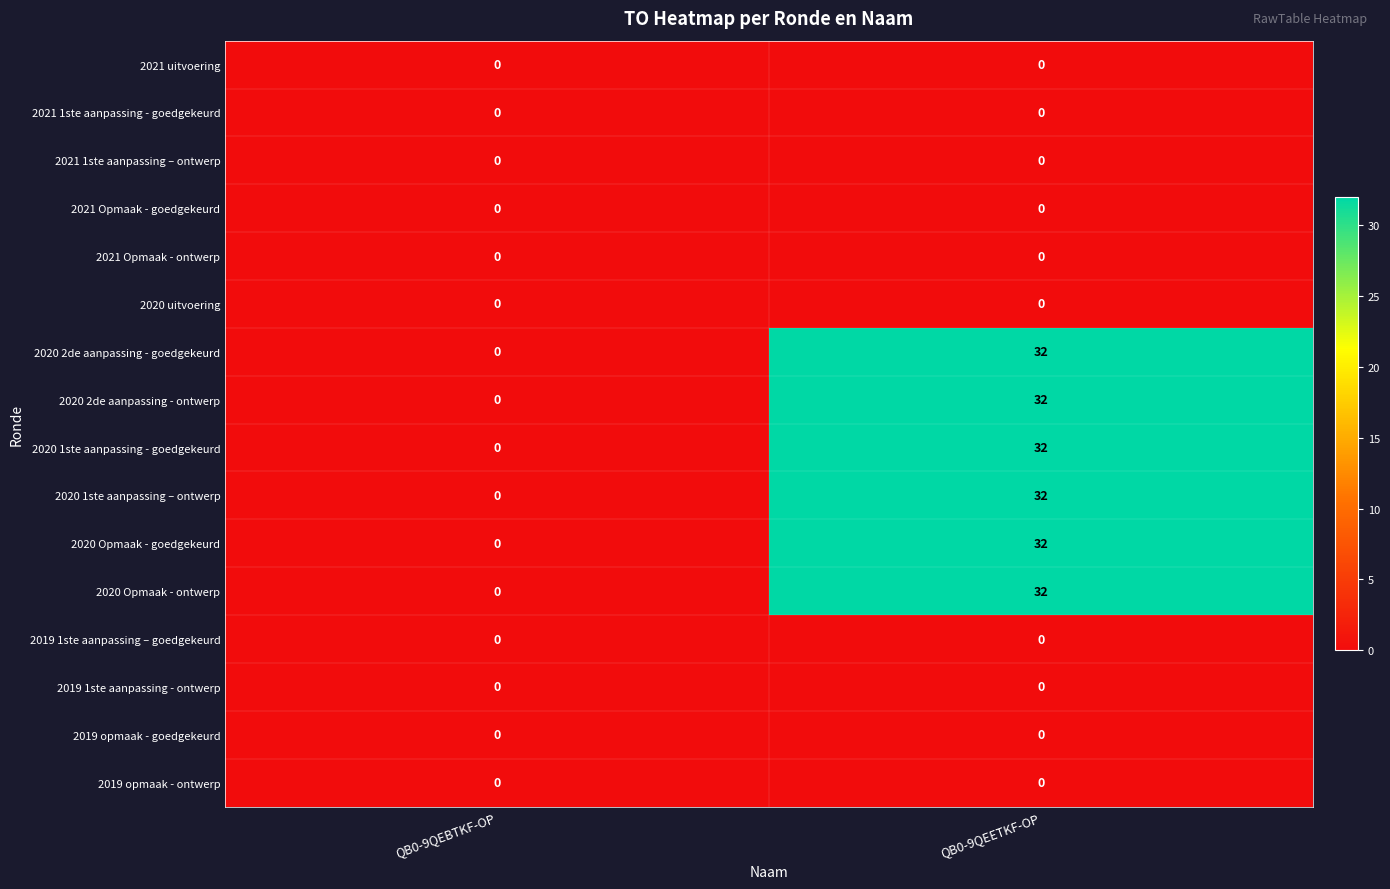

What is the total value across all series at QB0-9QEETKF-OP?

192